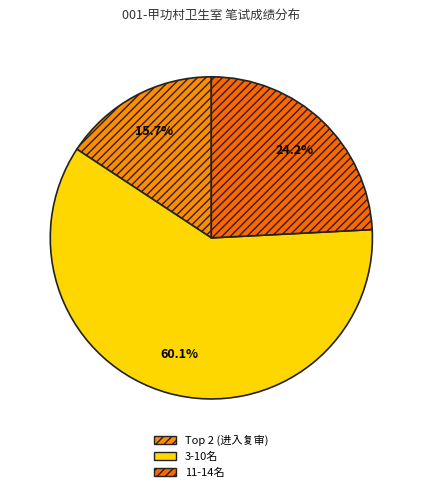

How many segments does this pie chart have?

3